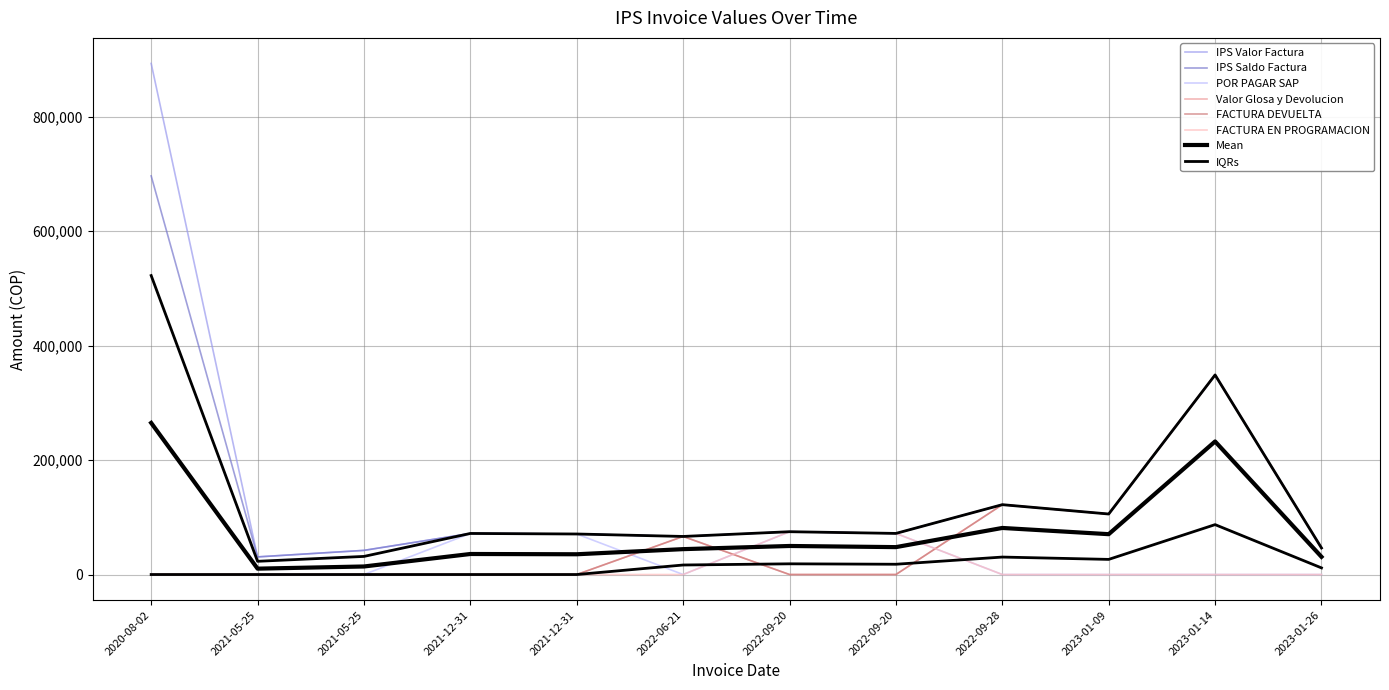

Which series changed the most between 2022-09-28 and 2023-01-14?

IPS Valor Factura